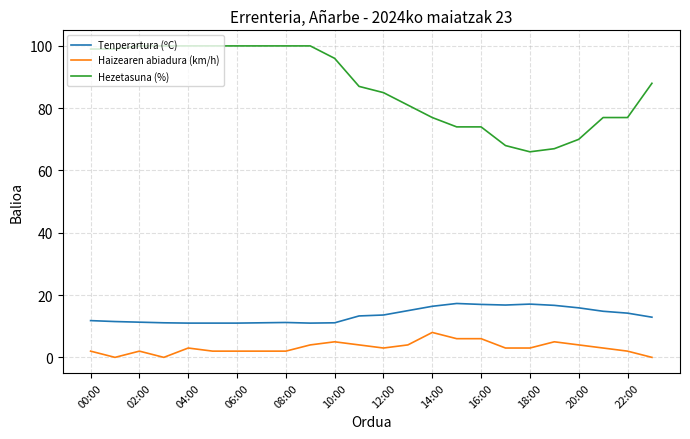

Which series has the largest total across all categories?

Hezetasuna (%)